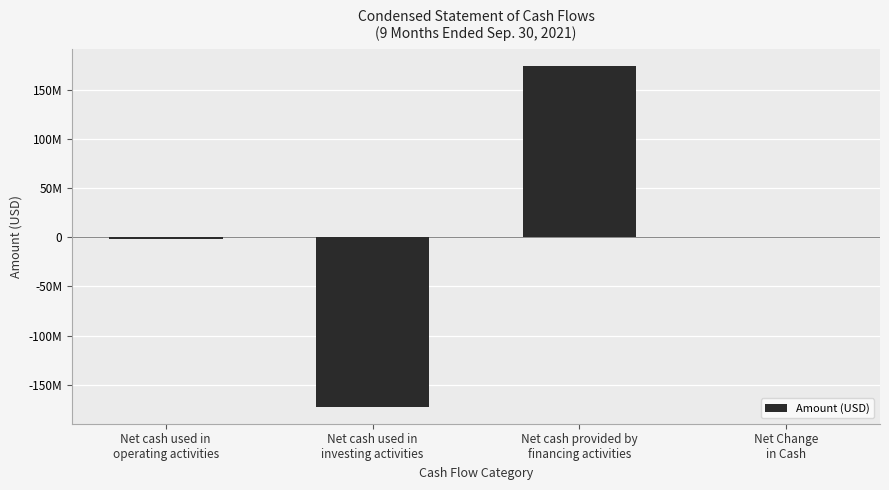

Reading left to right, extract all data points from this chart.

Net cash used in
operating activities=-1199124	Net cash used in
investing activities=-172500000	Net cash provided by
financing activities=174334082	Net Change
in Cash=634958